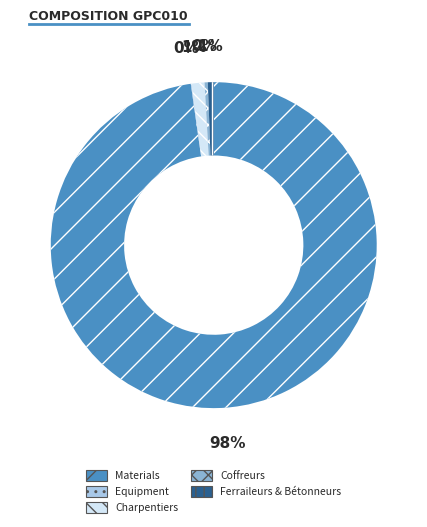

To the nearest percent, what is the difference between the largest and smallest slice percentages?

98%